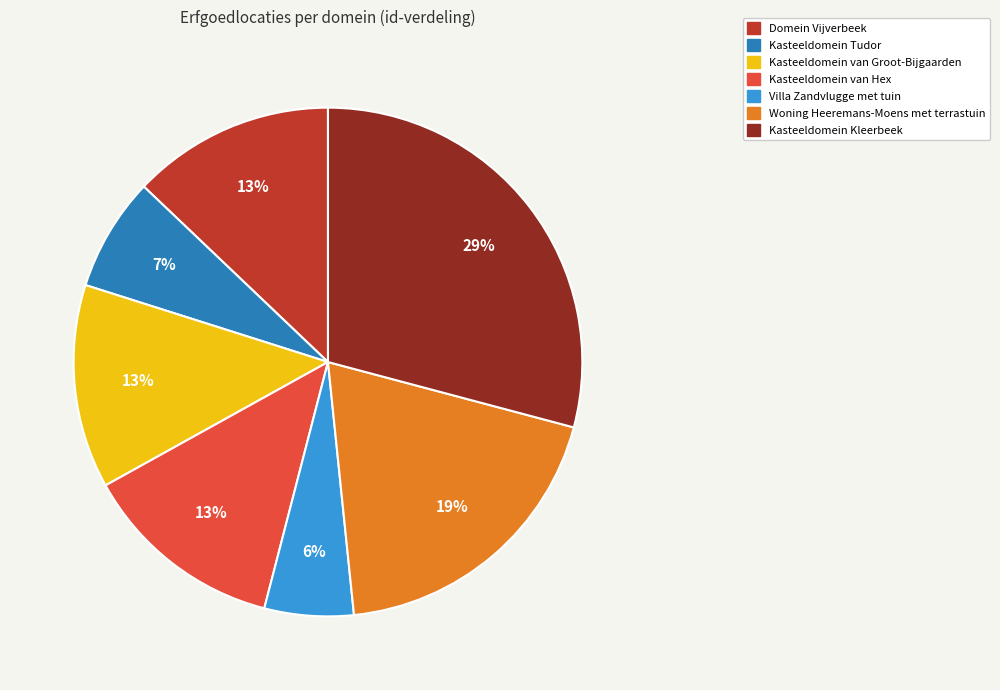

Does any single category account for the majority?

No